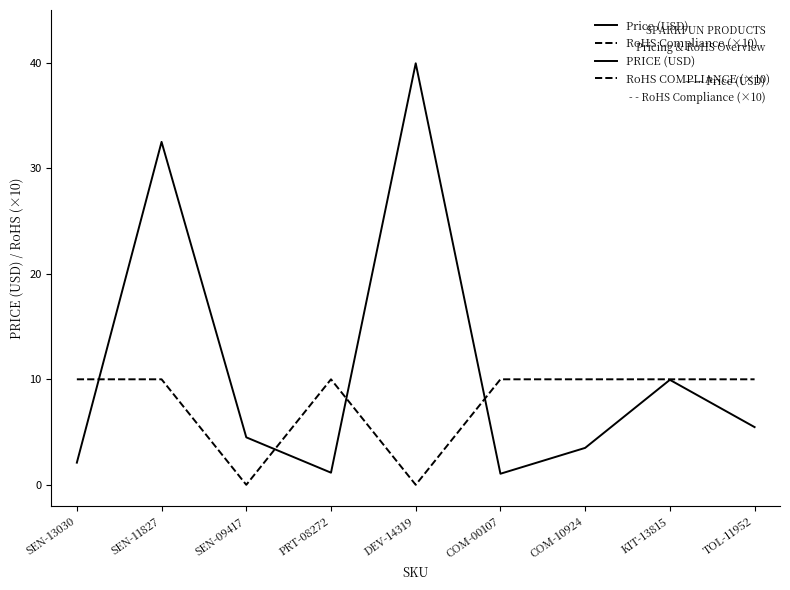

Between COM-00107 and TOL-11952, which series saw the biggest shift?

Price (USD)